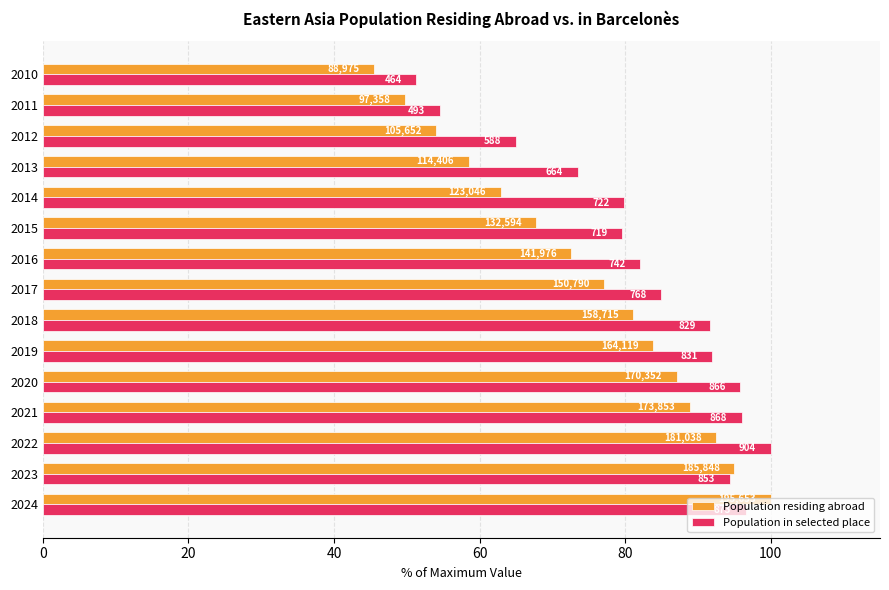

What are all the series names shown in the legend?

Population residing abroad, Population in selected place